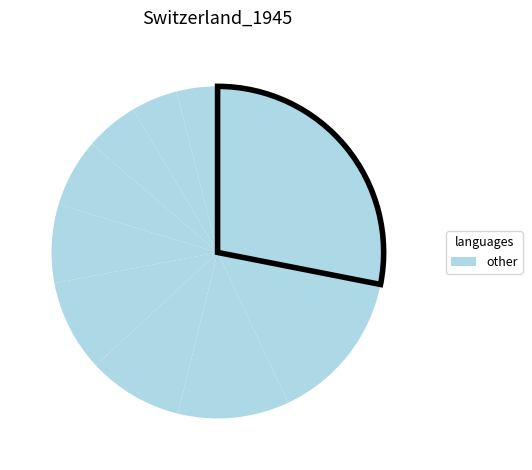

Count the number of slices in the pie.

10